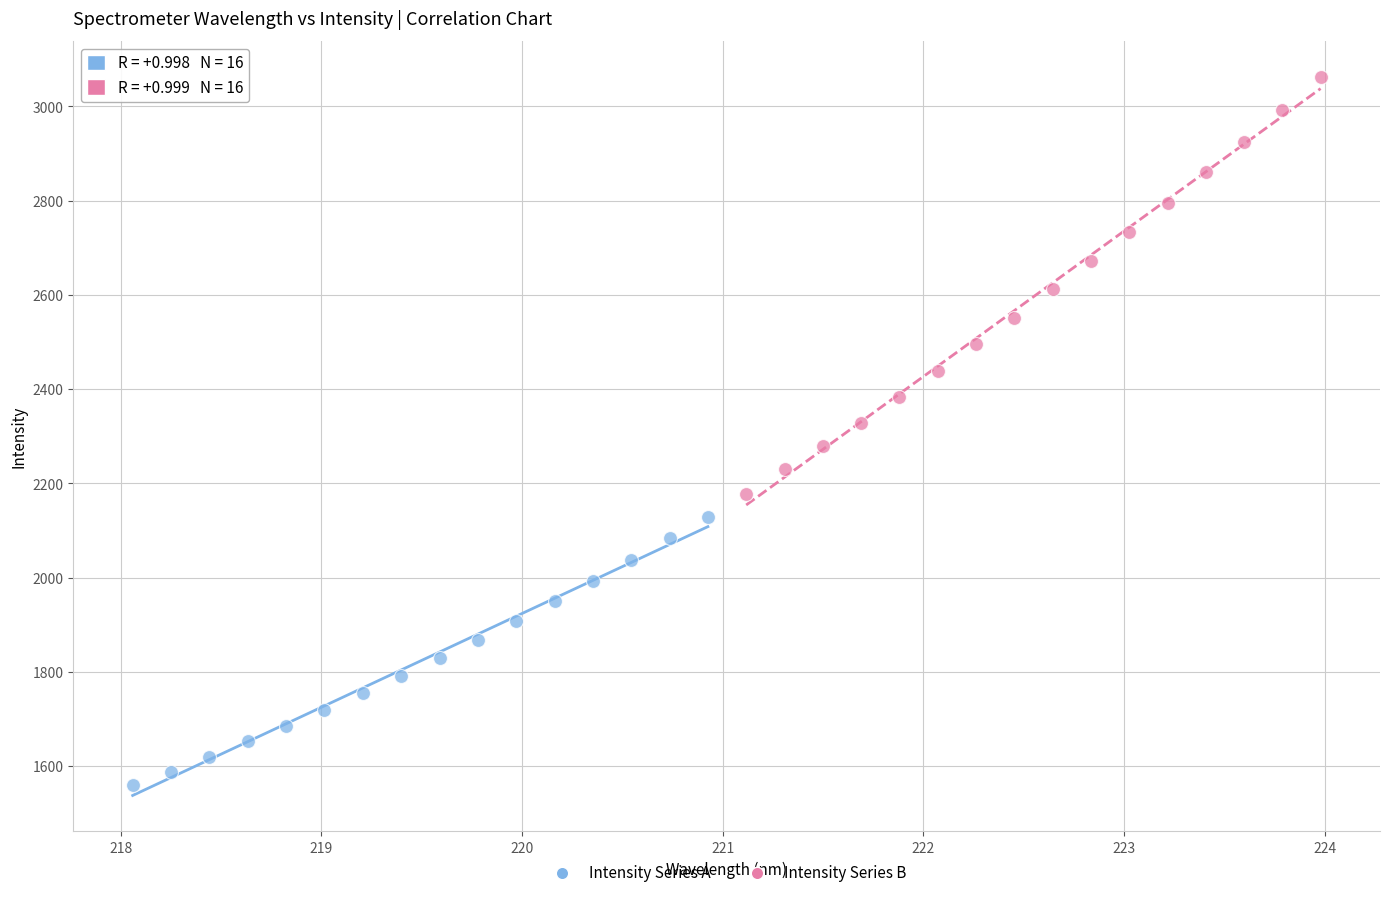

What are all the series names shown in the legend?

Intensity Series A, Intensity Series B